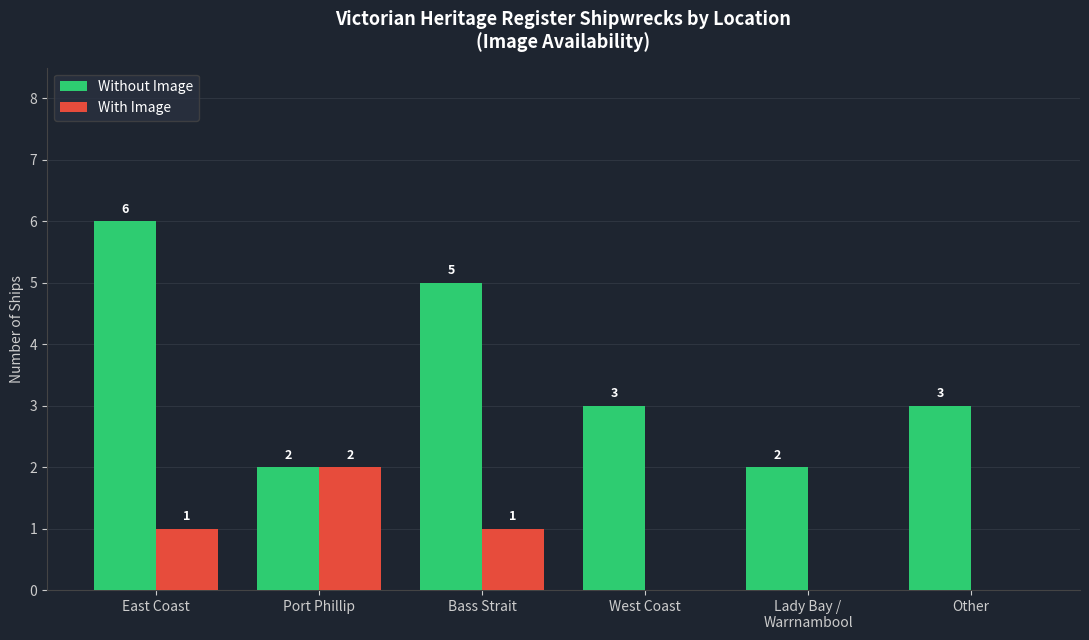

Which category has the highest value in the Without Image series?

East Coast